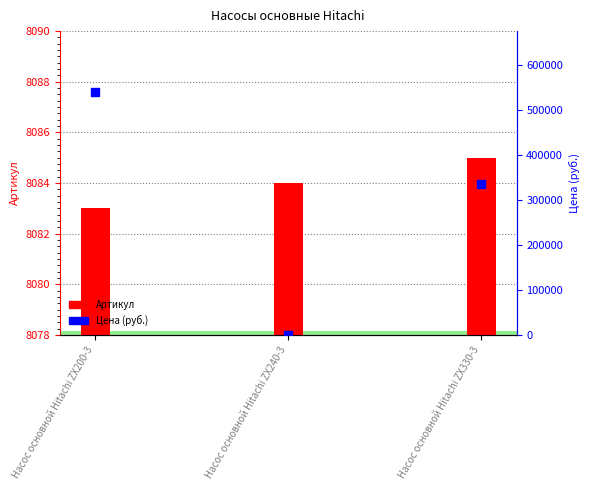

Which series contains the highest Y value?

Цена (руб.)